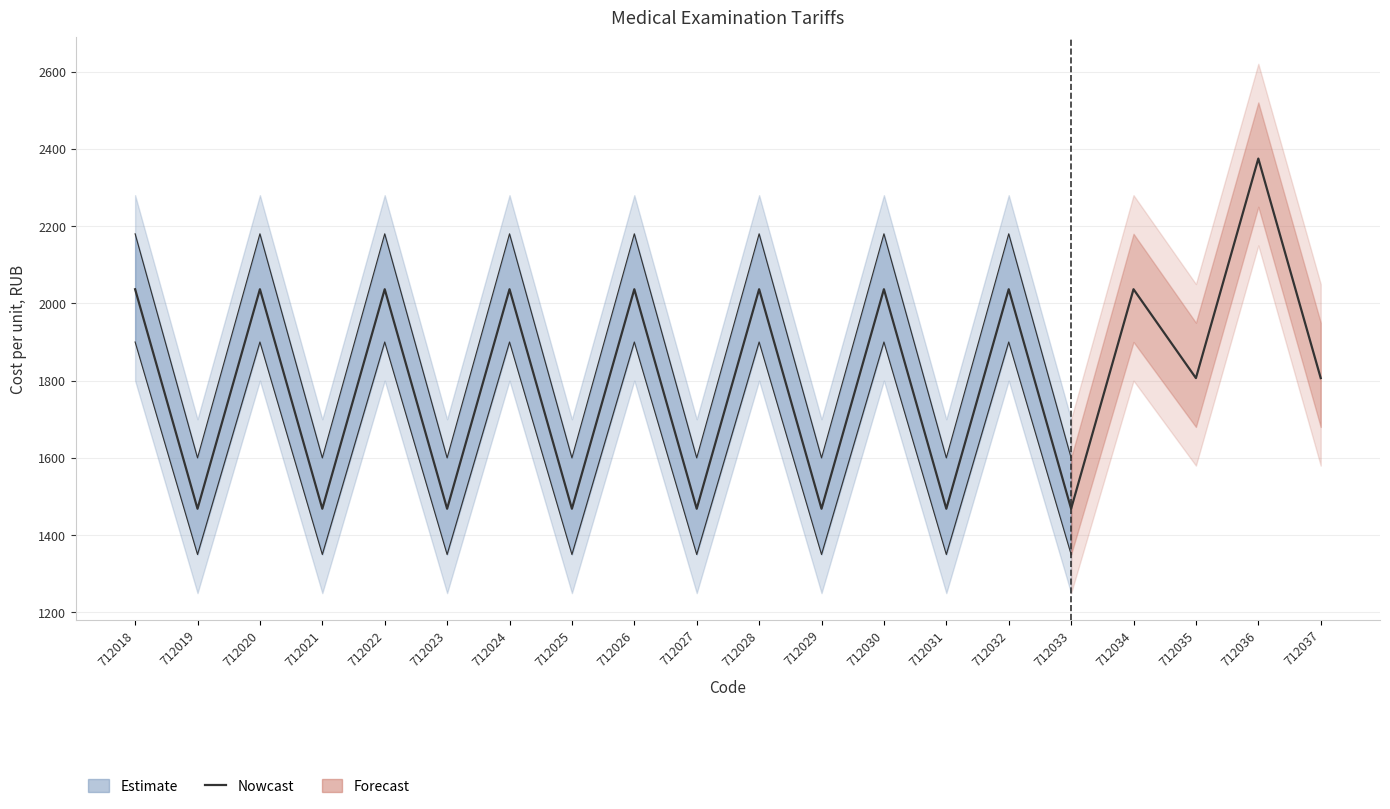

How many interior local peaks (higher than both neighbors) does the data have?

9